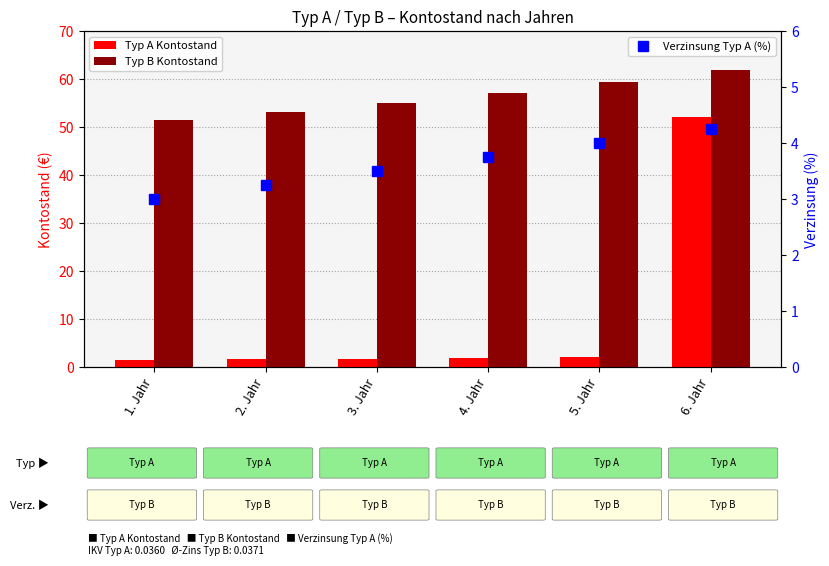

What is the value of the Typ B Kontostand bar at the 5th from the left?

59.4